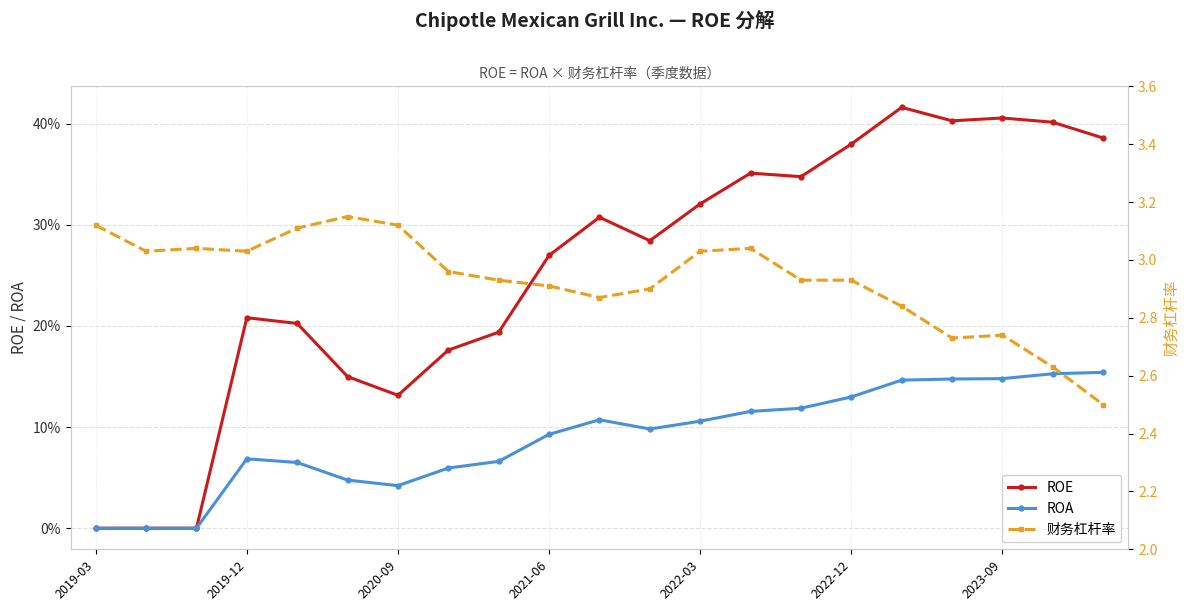

Which category has the lowest value across all series?

2019-03